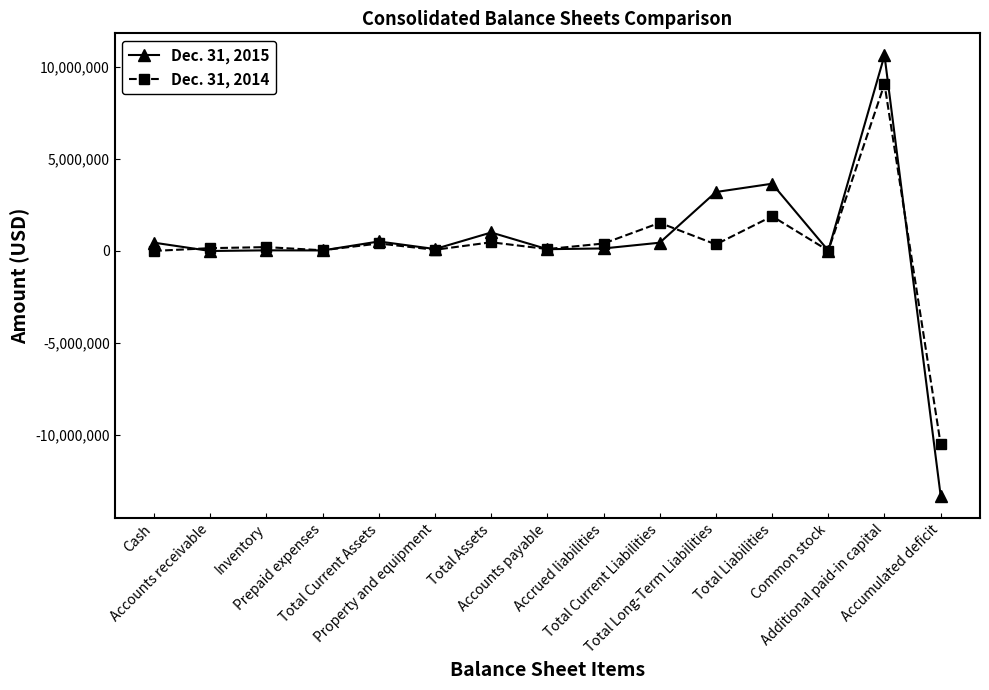

What are all the series names shown in the legend?

Dec. 31, 2015, Dec. 31, 2014